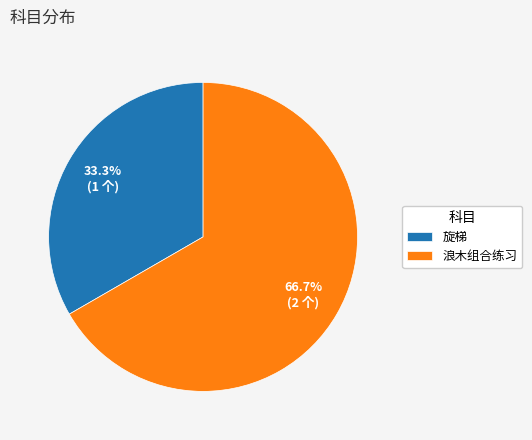

Rank the categories by value from highest to lowest.

浪木组合练习, 旋梯